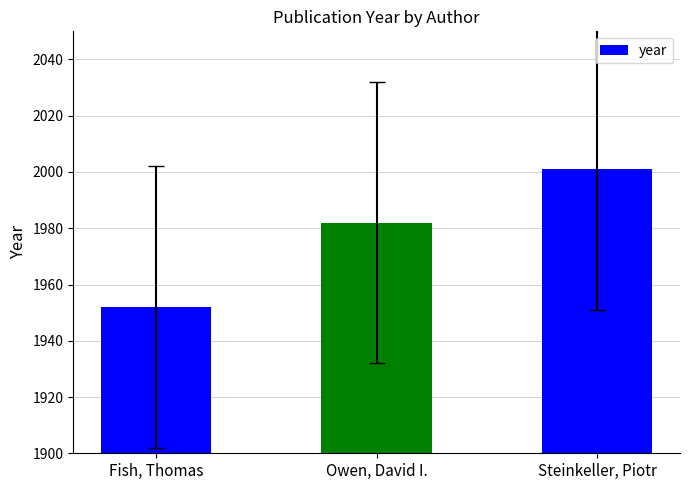

Count the values in the range 1952 to 2001.

3